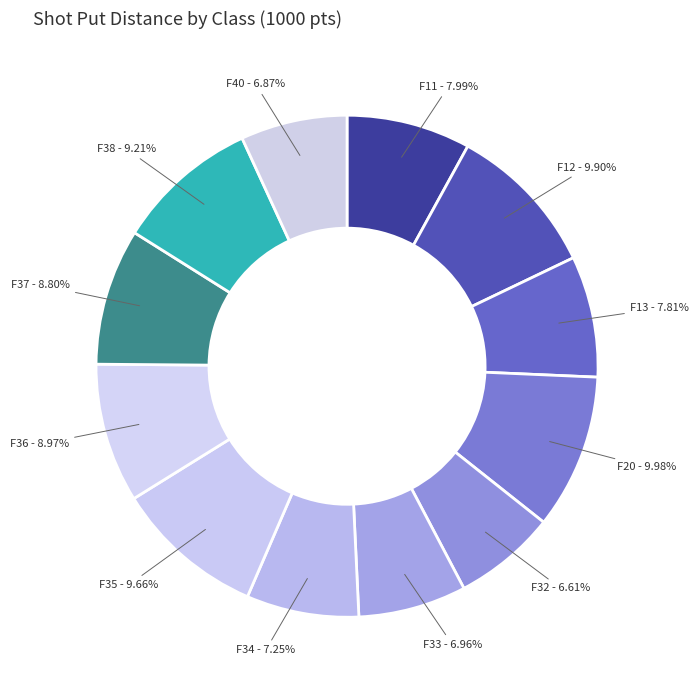

To the nearest percent, what portion does F35 represent?

10%